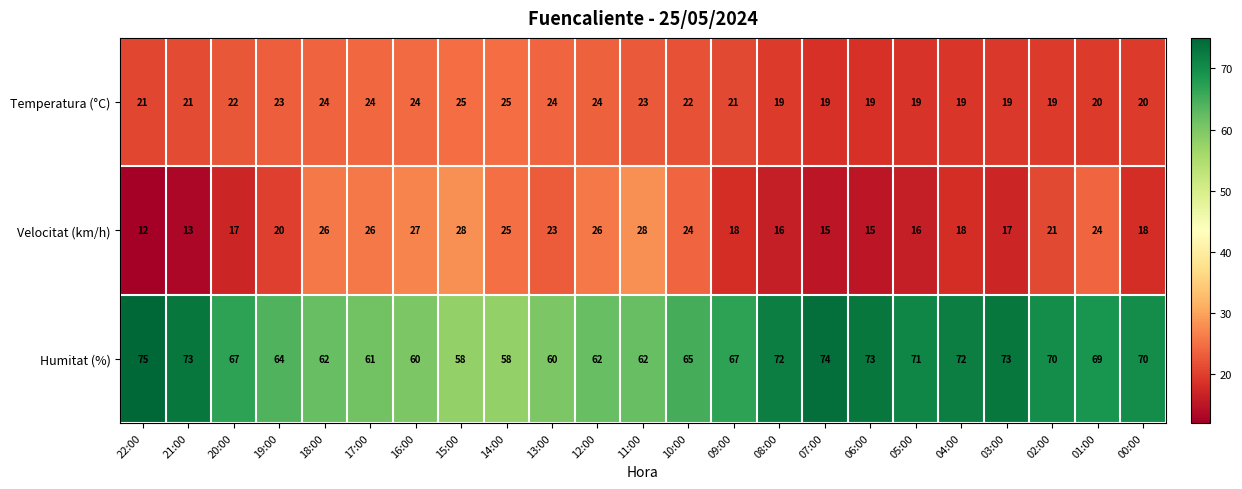

What is the greatest value displayed?

75